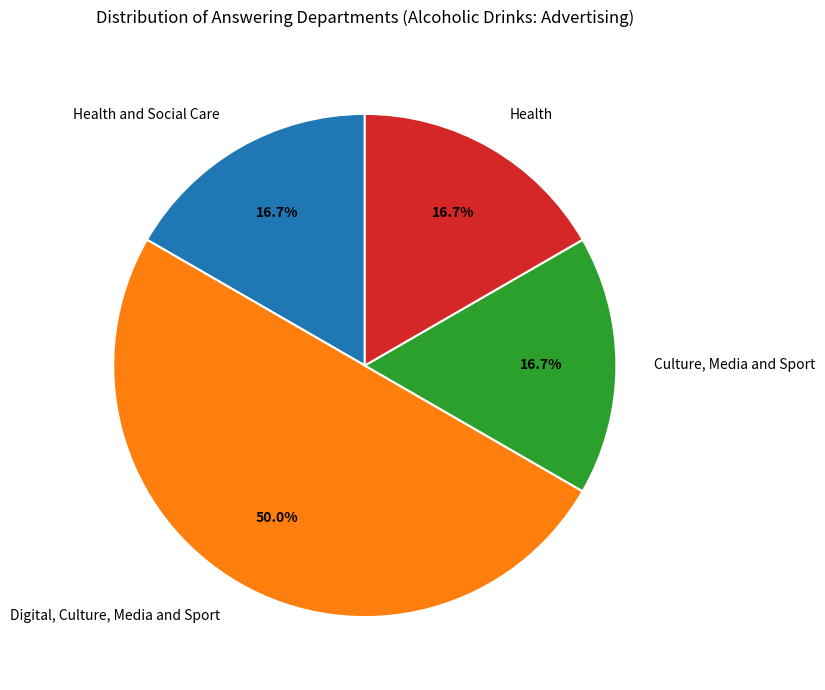

What is the ratio of the value at Health and Social Care to the value at Digital, Culture, Media and Sport?

0.3